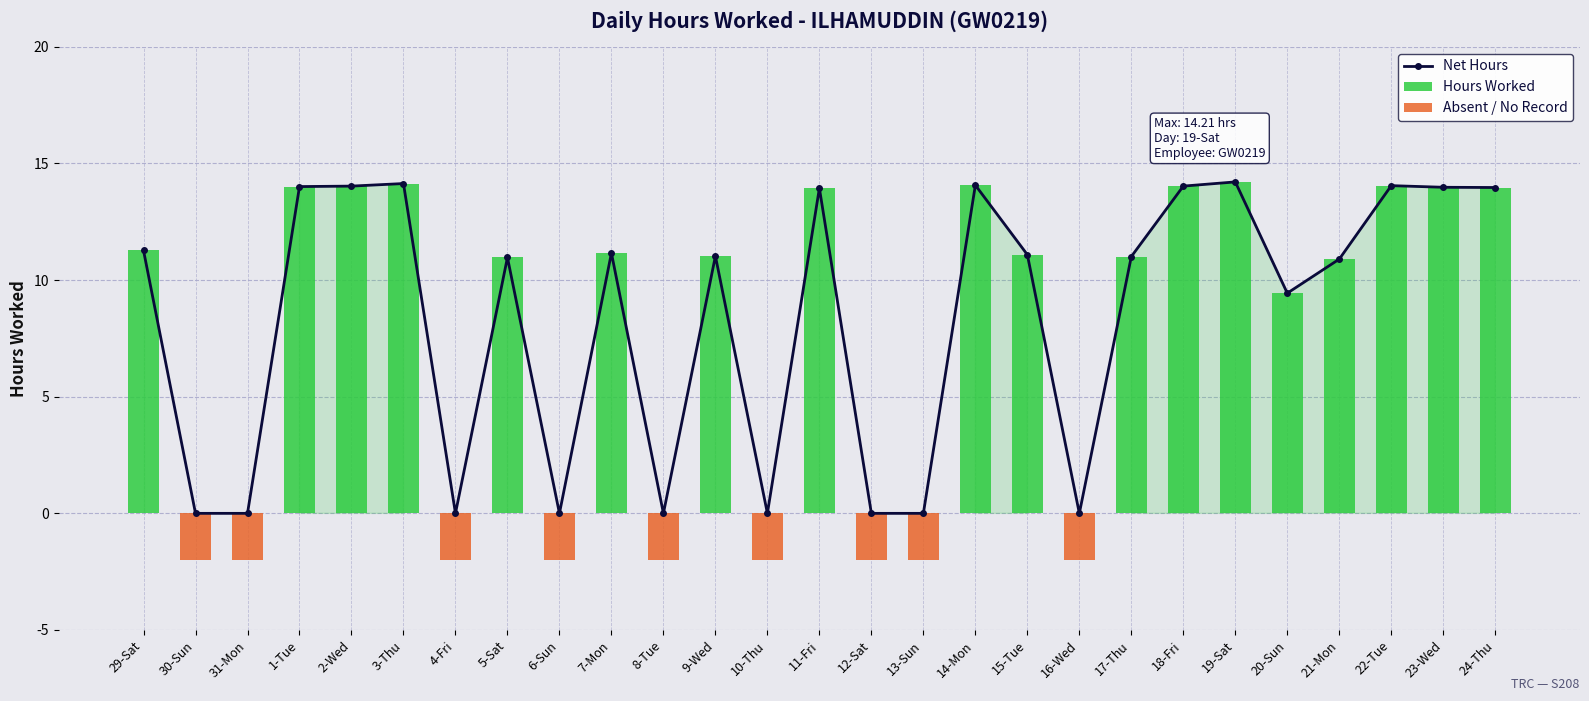

At which label is Hours Worked closest to 7?

20-Sun